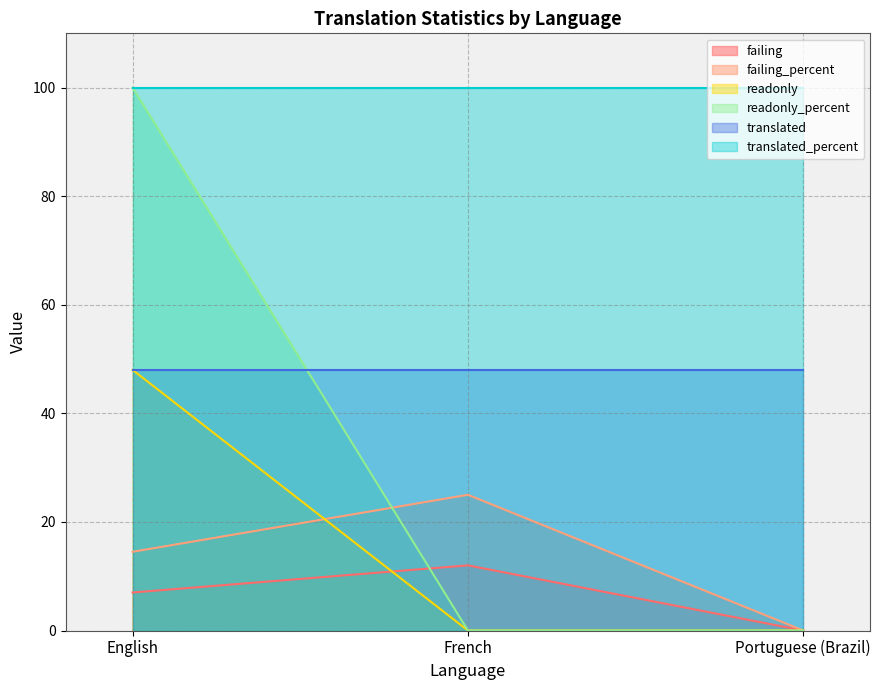

What is the difference between the maximum and second lowest values in the readonly series?

48.0